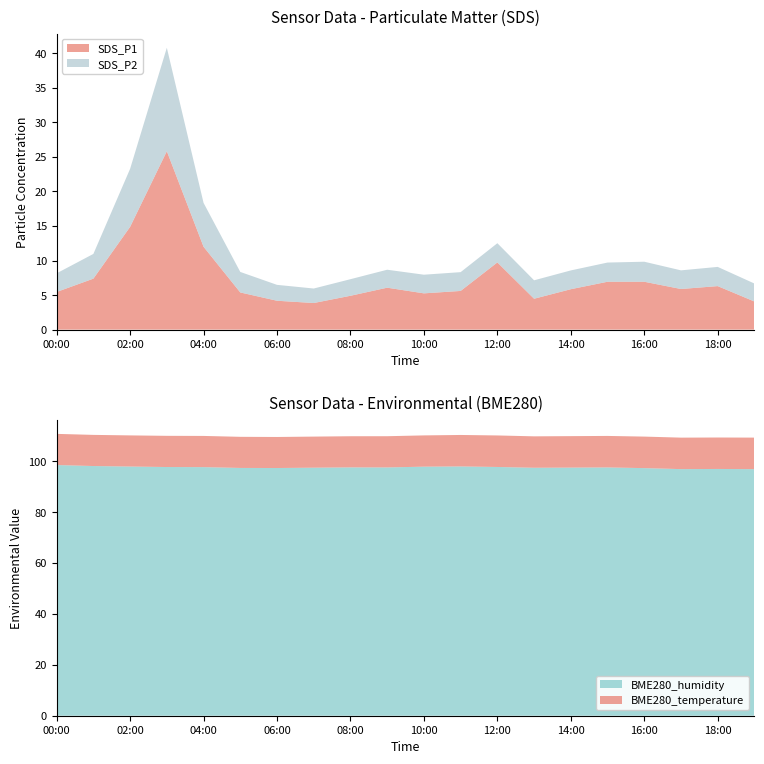

Reading left to right, transcribe all the data shown in this chart.

SDS_P1: 00:00=5.5	01:00=7.4	02:00=14.9	03:00=25.8	04:00=12.0	05:00=5.4	06:00=4.2	07:00=3.9	08:00=4.9	09:00=6.1	10:00=5.2	11:00=5.6	12:00=9.7	13:00=4.5	14:00=5.8	15:00=6.9	16:00=6.9	17:00=5.9	18:00=6.3	19:00=4.1
SDS_P2: 00:00=2.7	01:00=3.6	02:00=8.4	03:00=15.0	04:00=6.3	05:00=3.0	06:00=2.3	07:00=2.1	08:00=2.4	09:00=2.6	10:00=2.7	11:00=2.7	12:00=2.8	13:00=2.7	14:00=2.7	15:00=2.8	16:00=2.9	17:00=2.7	18:00=2.8	19:00=2.6
BME280_humidity: 00:00=98.5	01:00=98.1	02:00=97.9	03:00=97.7	04:00=97.7	05:00=97.4	06:00=97.3	07:00=97.5	08:00=97.6	09:00=97.6	10:00=97.9	11:00=98.0	12:00=97.8	13:00=97.5	14:00=97.5	15:00=97.6	16:00=97.3	17:00=96.9	18:00=97.0	19:00=96.9
BME280_temperature: 00:00=12.2	01:00=12.2	02:00=12.2	03:00=12.3	04:00=12.3	05:00=12.2	06:00=12.2	07:00=12.2	08:00=12.2	09:00=12.3	10:00=12.3	11:00=12.4	12:00=12.4	13:00=12.3	14:00=12.4	15:00=12.4	16:00=12.4	17:00=12.4	18:00=12.4	19:00=12.4